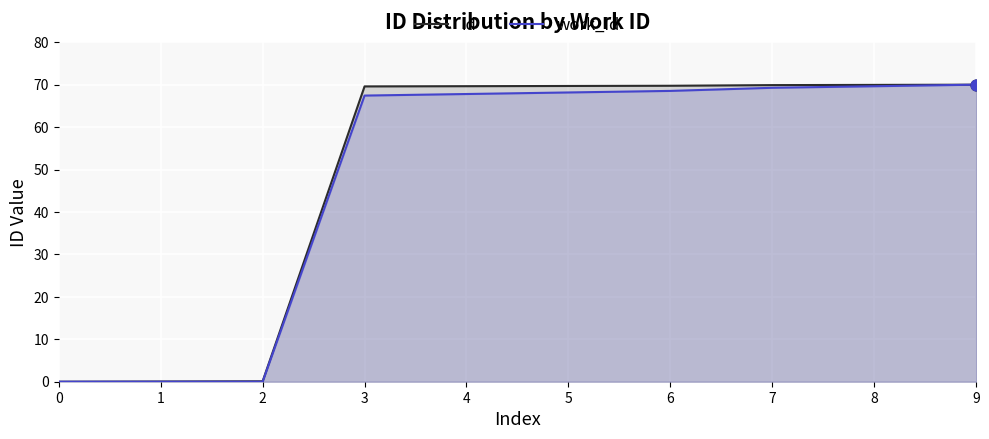

Which series contains the highest Y value?

id